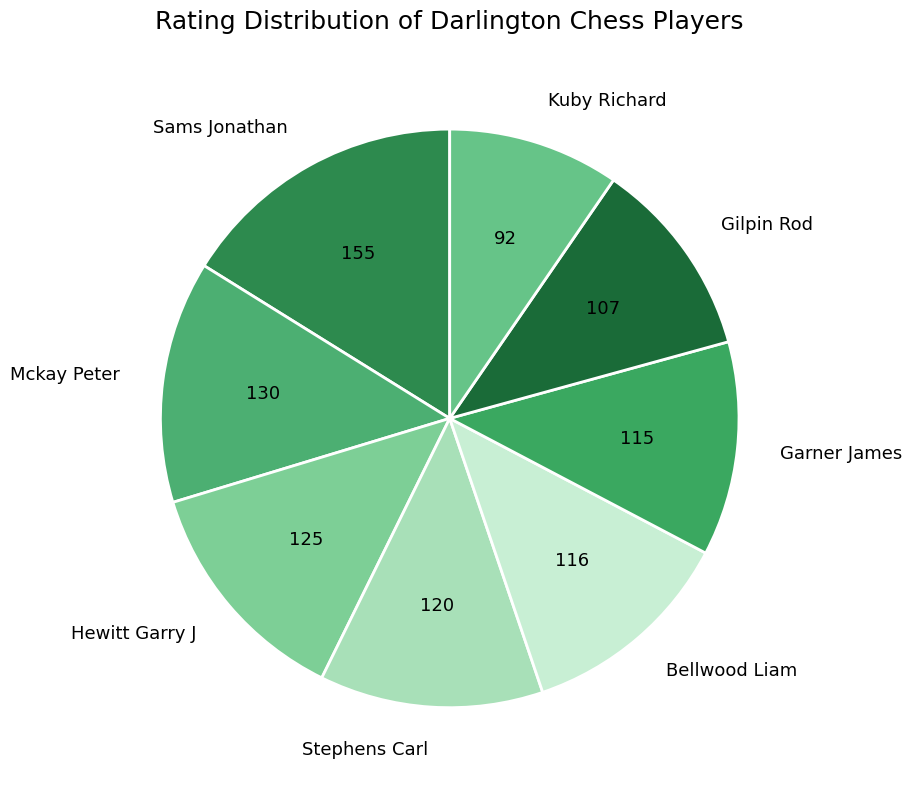

Approximately how many times larger is the value at Mckay Peter compared to Gilpin Rod?

1.2